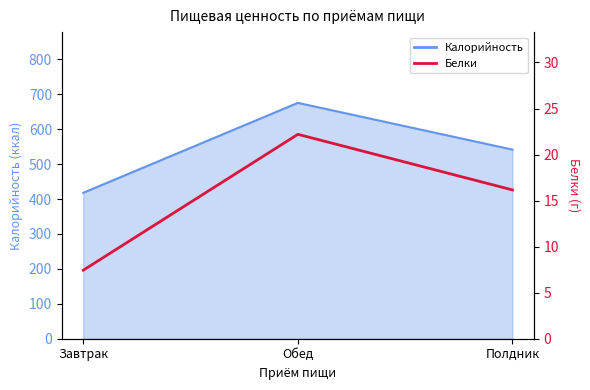

Does the chart display data point markers on the line(s)?

No